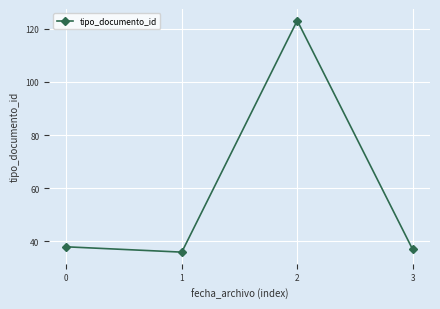

Reading left to right, what are all the values shown in this chart?

38	36	123	37